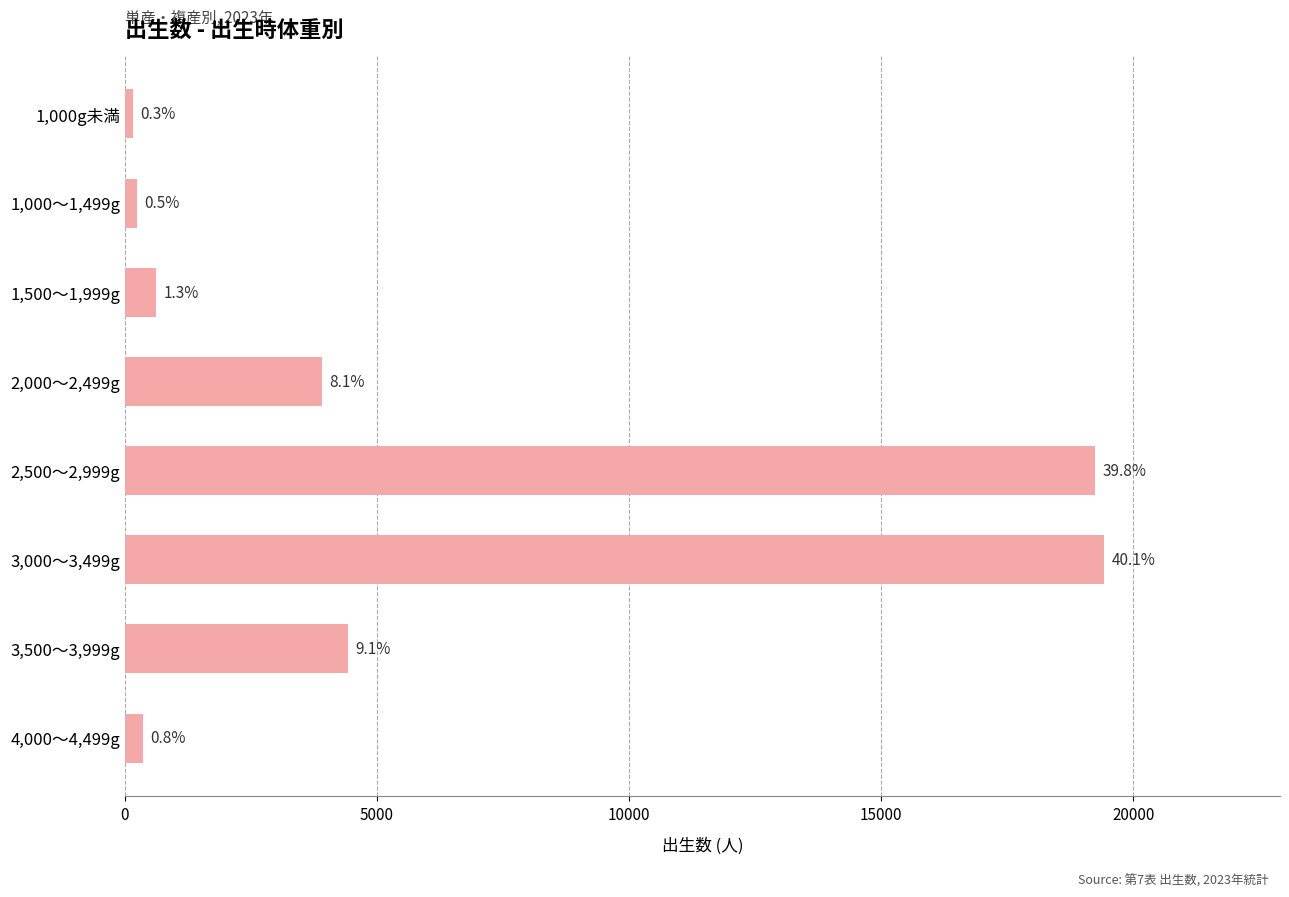

Where is the data nearest to the value 9788?

3,500～3,999g